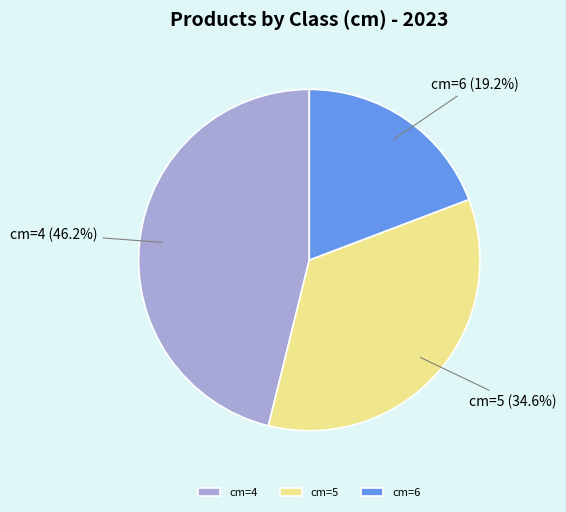

Which slice is the smallest?

cm=6